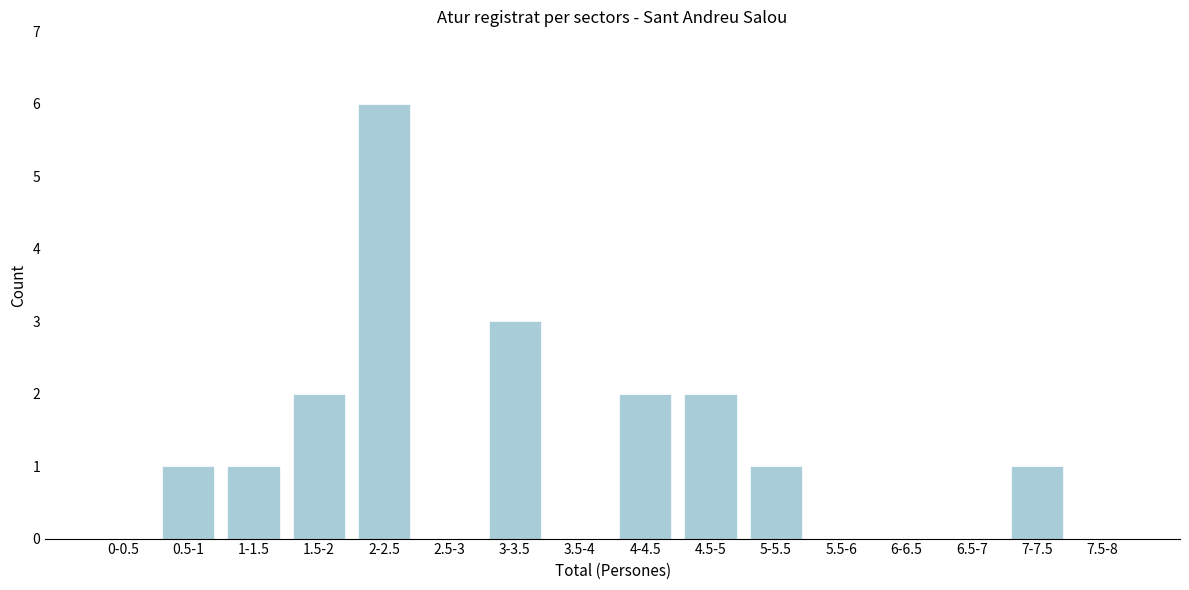

Reading right to left, transcribe all the data shown in this chart.

7.5-8=0	7-7.5=1	6.5-7=0	6-6.5=0	5.5-6=0	5-5.5=1	4.5-5=2	4-4.5=2	3.5-4=0	3-3.5=3	2.5-3=0	2-2.5=6	1.5-2=2	1-1.5=1	0.5-1=1	0-0.5=0